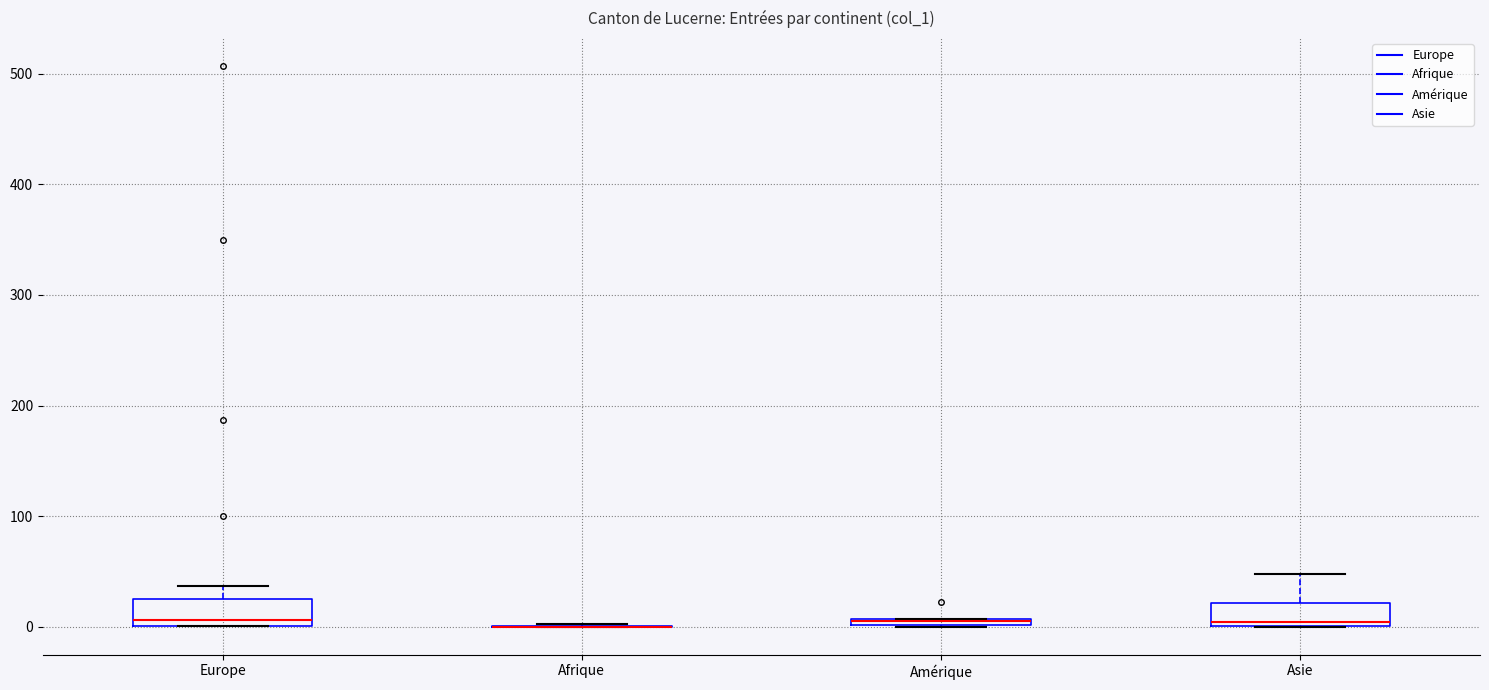

Where is the upper edge of the box for Asie on the y-axis? The values are not printed on the chart, so give them approximately, as read against the axis.

20